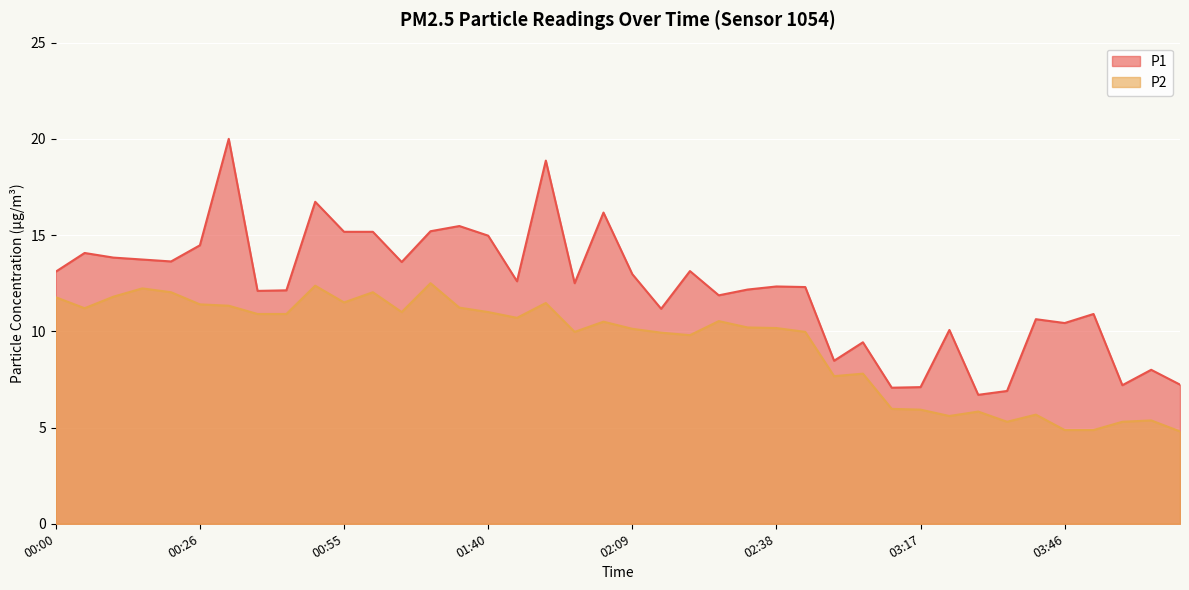

True or false: P1 has more than 0 interior local peaks.

True